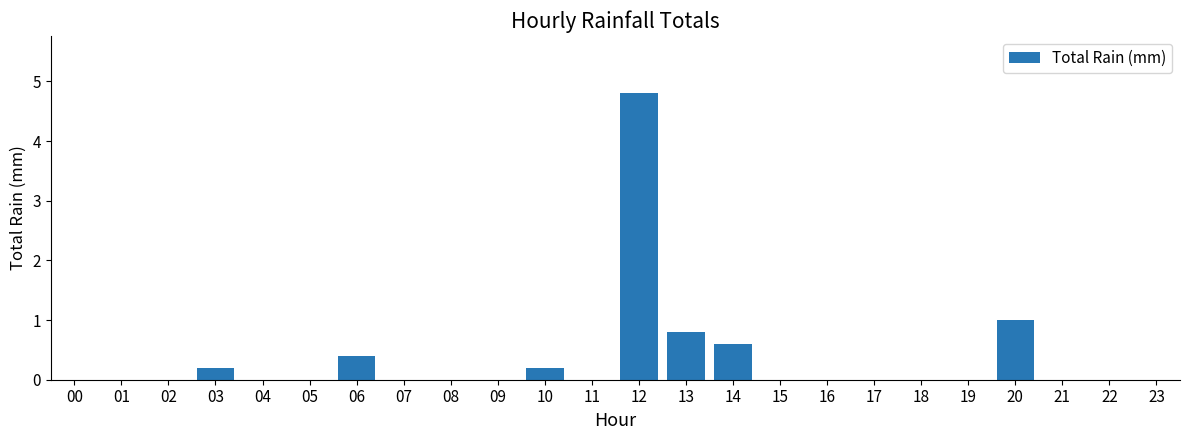

What is the maximum value shown in the chart?

4.8